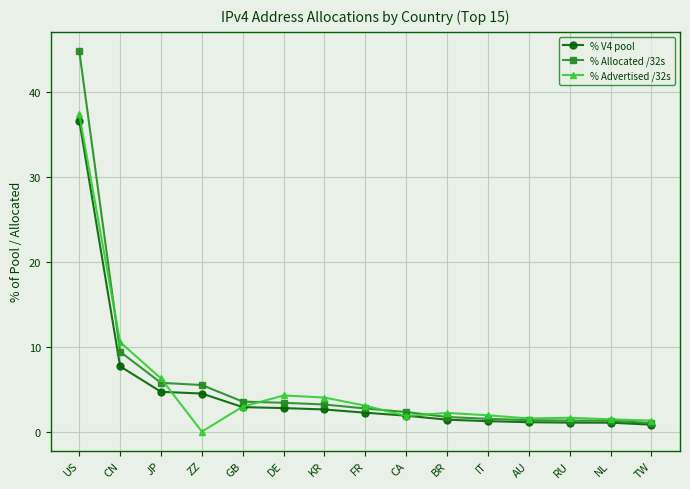

Is the value of % V4 pool at ZZ greater than the value of % Allocated /32s at ZZ?

No